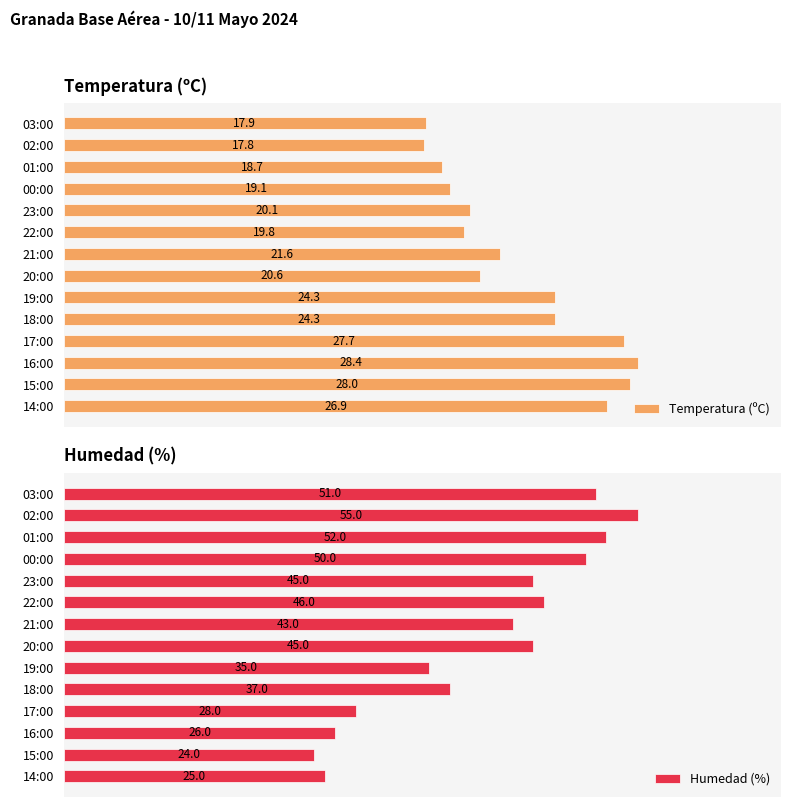

At which label does Temperatura (ºC) reach its minimum?

02:00